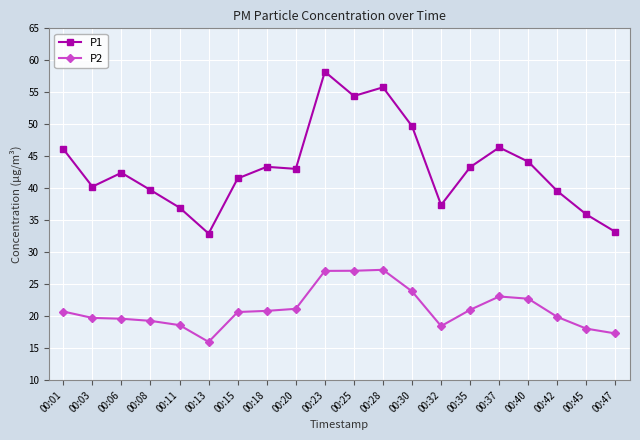

Does the chart display data point markers on the line(s)?

Yes